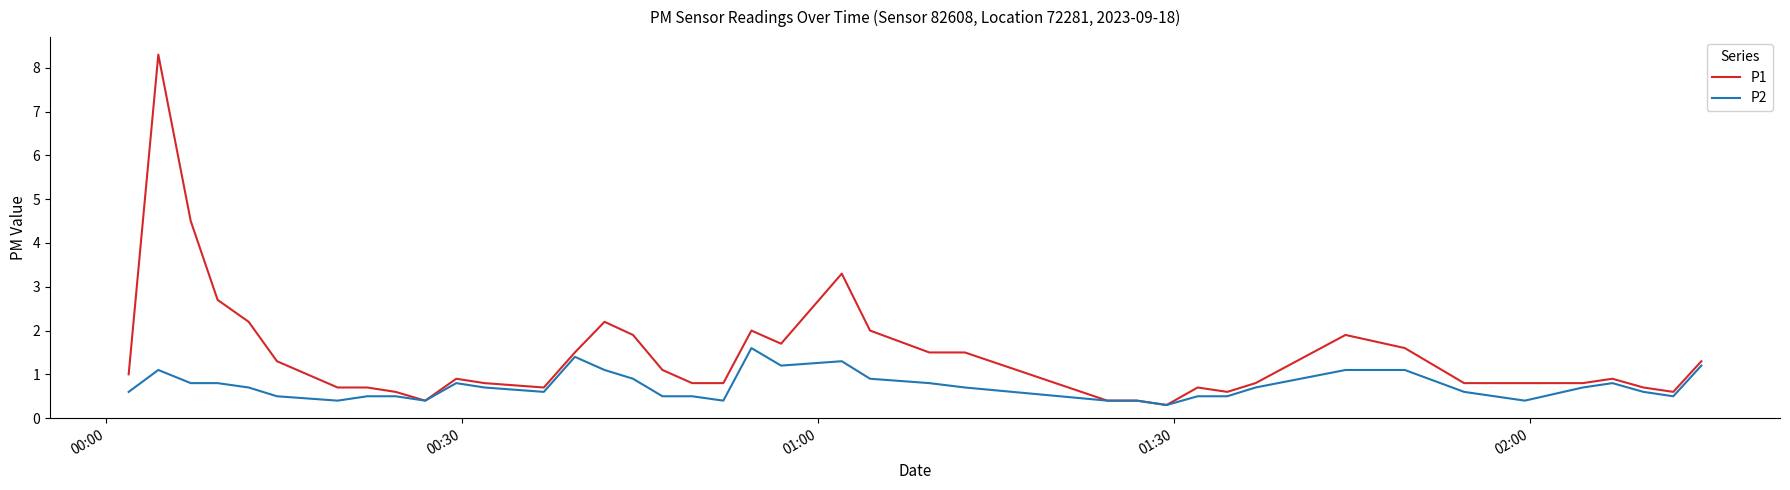

Which series has the largest total across all categories?

P1